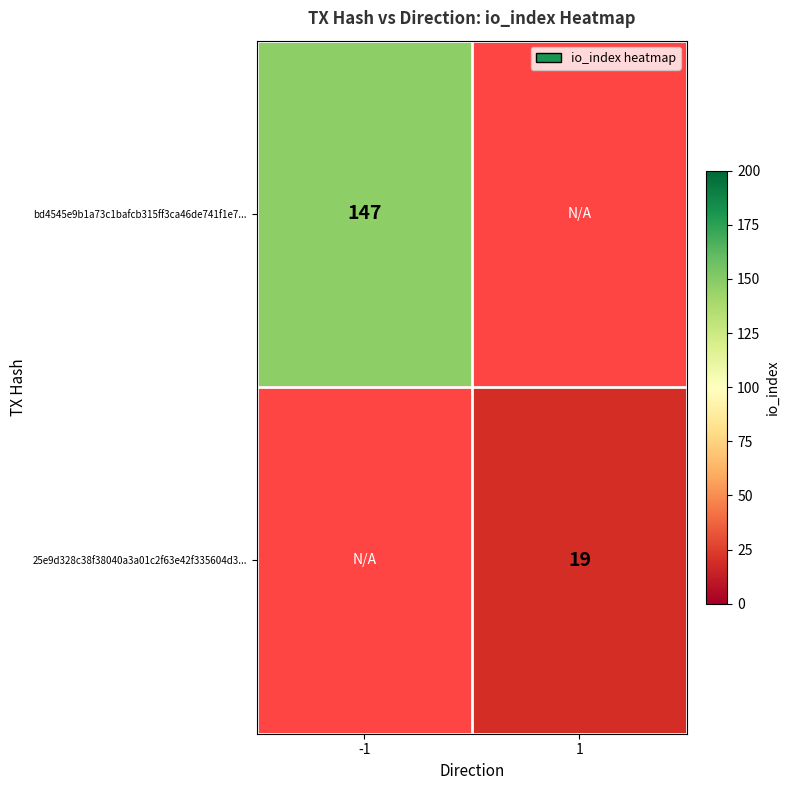

Is it true that bd4545e9b1a73c1bafcb315ff3ca46de741f1e7... equals 198 at -1?

False